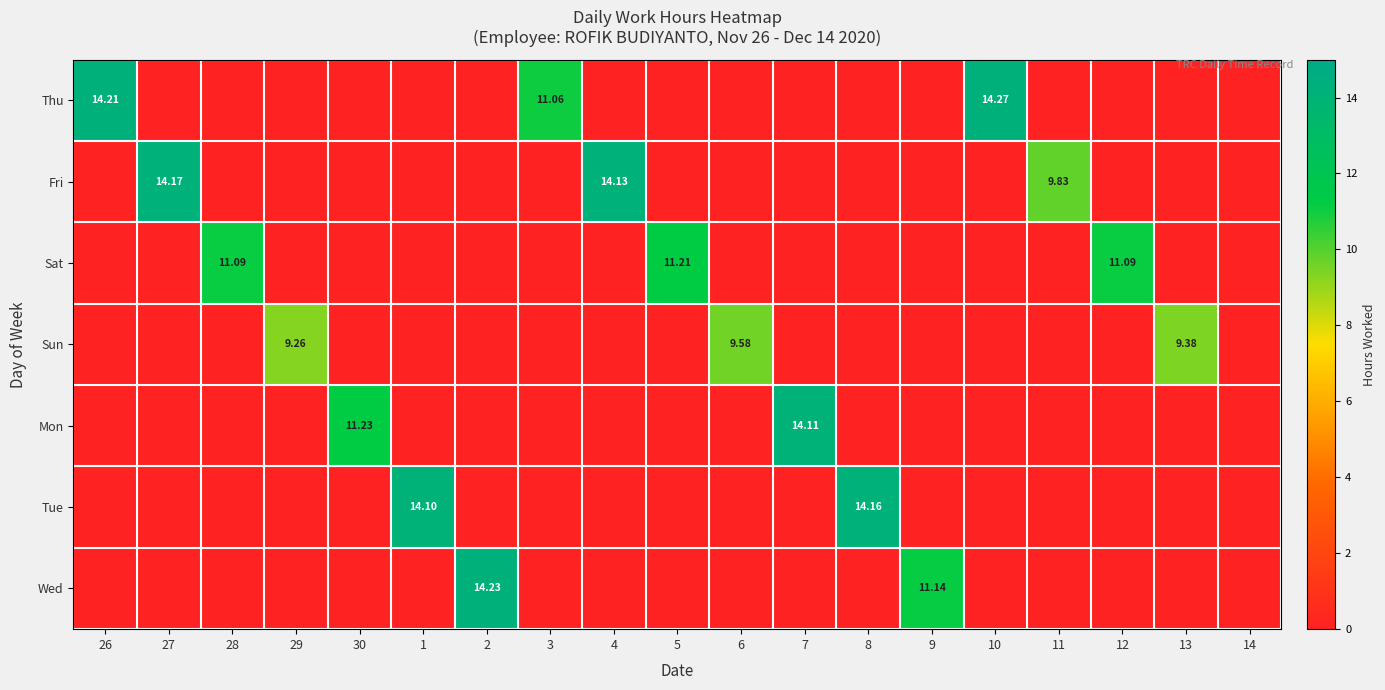

The value of Sun at 28 is 0.0. True or false?

True